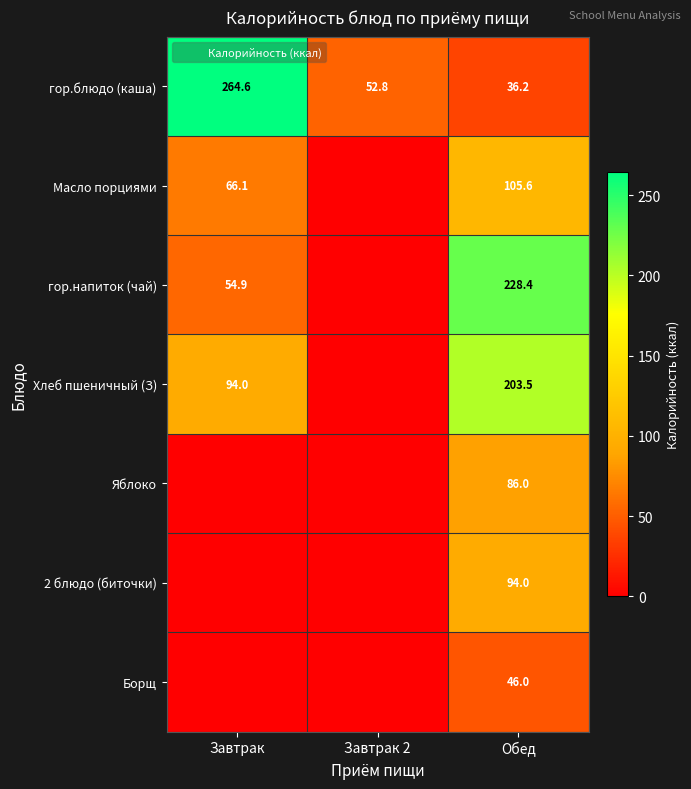

Is it true that 2 блюдо (биточки) equals 0.0 at Завтрак?

True